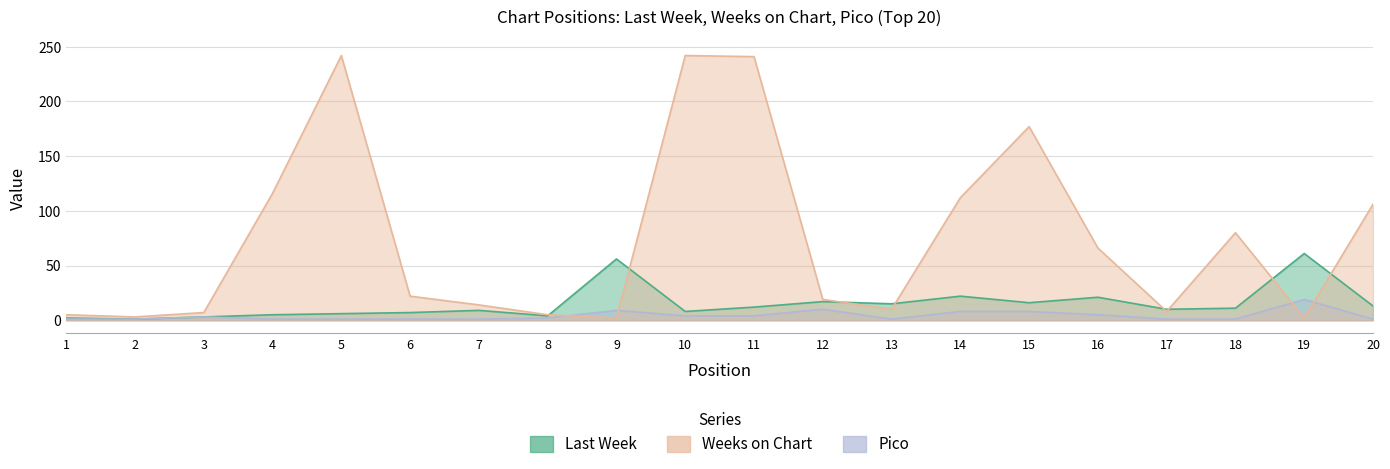

True or false: Last Week and Pico intersect in this chart.

False